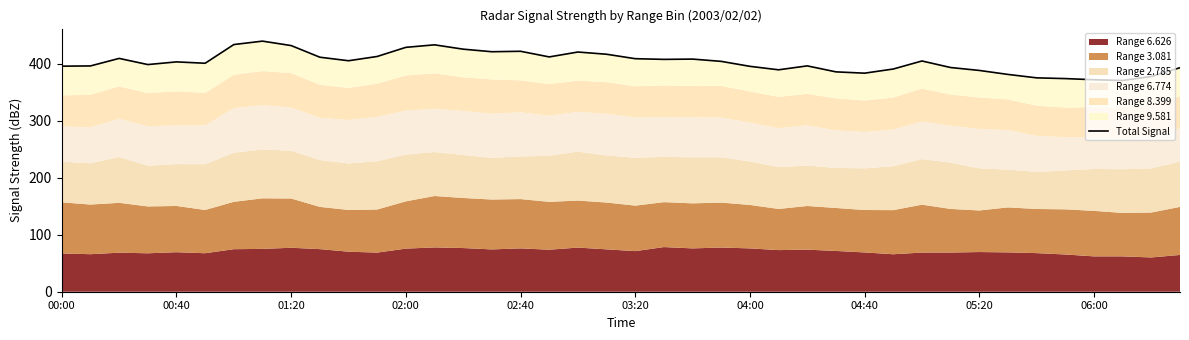

Reading right to left, extract all data points from this chart.

392.9	377.5	370.5	371.8	373.8	375.1	381.1	388.1	393.2	404.7	390.6	383.3	385.6	396.1	389.2	395.3	404.0	408.0	407.5	408.7	416.5	420.4	411.8	421.7	420.9	425.4	433.0	428.6	412.6	405.1	411.3	431.7	439.5	433.5	400.7	403.1	398.4	409.2	396.0	395.6